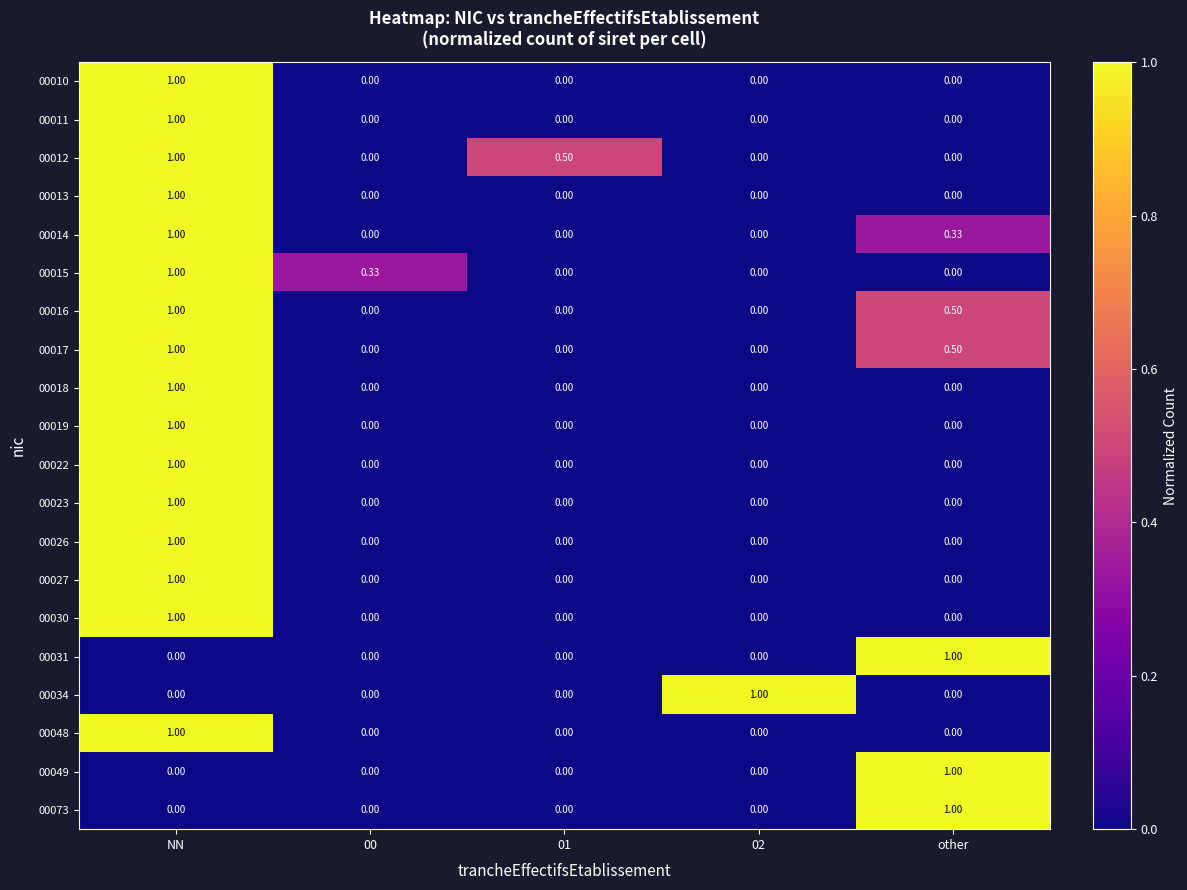

At which category is the sum across all series the highest?

NN